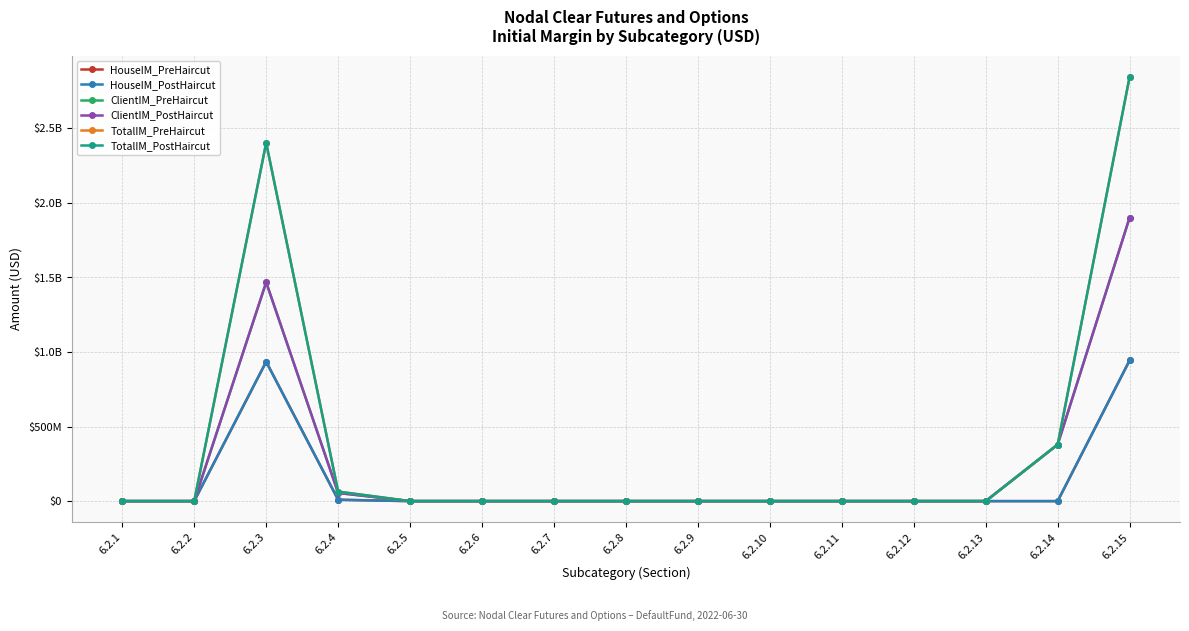

Is it true that TotalIM_PreHaircut equals 1943573250 at 6.2.11?

False